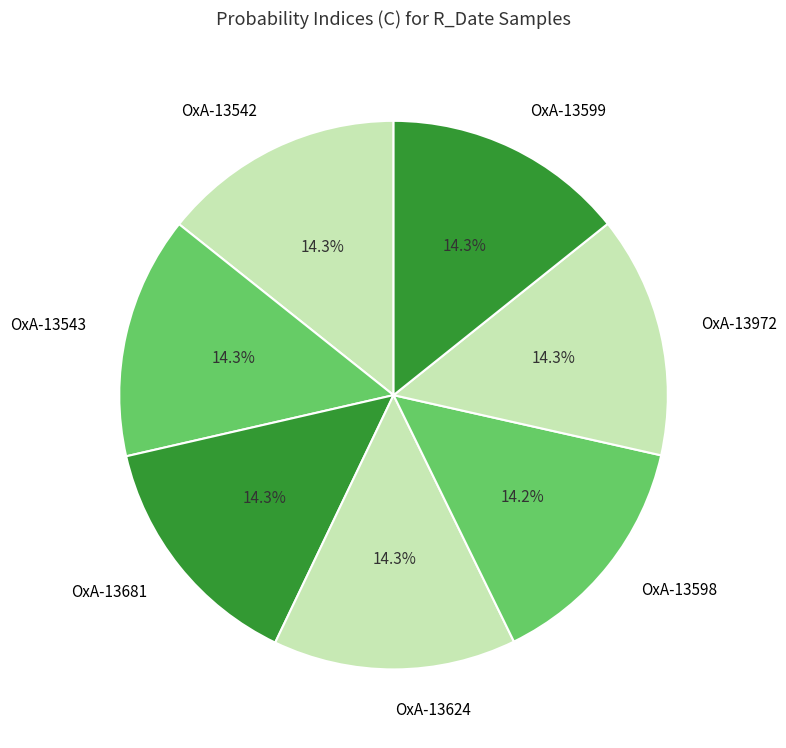

To the nearest percent, what percentage of the pie is OxA-13543?

14%